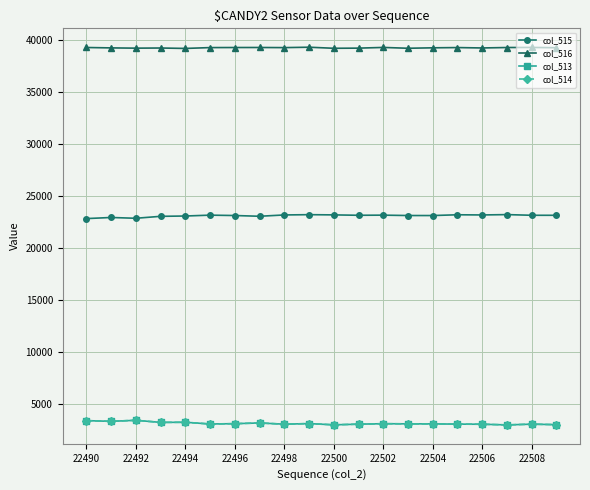

True or false: col_516 and col_513 intersect in this chart.

False